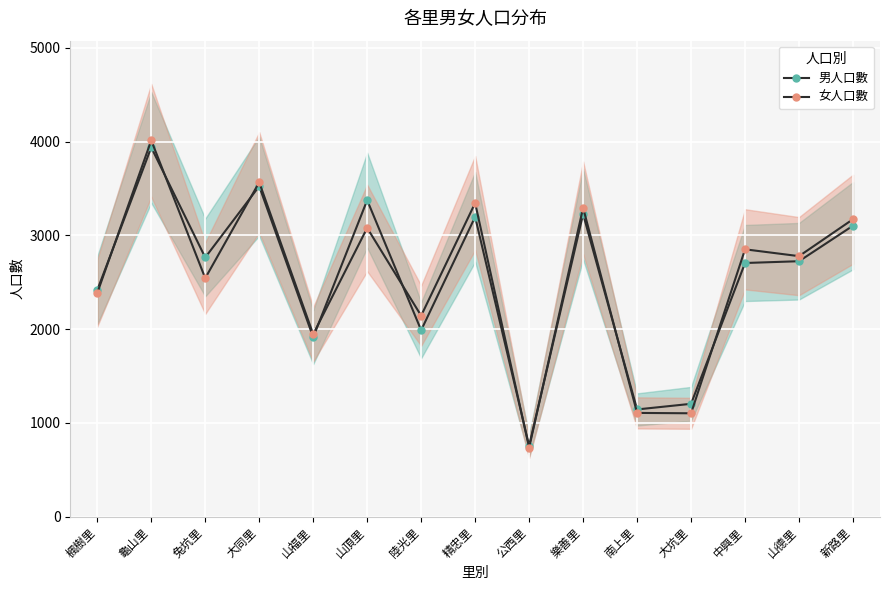

Reading left to right, transcribe all the data shown in this chart.

男人口數: 楓樹里=2415	龜山里=3938	兔坑里=2764	大同里=3524	山福里=1913	山頂里=3375	陸光里=1988	精忠里=3197	公西里=755	樂善里=3227	南上里=1143	大坑里=1203	中興里=2705	山德里=2724	新路里=3103
女人口數: 楓樹里=2385	龜山里=4013	兔坑里=2543	大同里=3566	山福里=1945	山頂里=3079	陸光里=2143	精忠里=3345	公西里=735	樂善里=3294	南上里=1106	大坑里=1102	中興里=2851	山德里=2778	新路里=3172